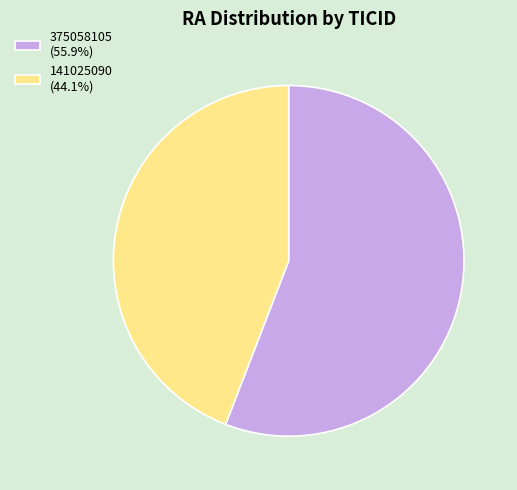

Is the sum of 375058105 (55.9%) and 141025090 (44.1%) greater than half?

Yes